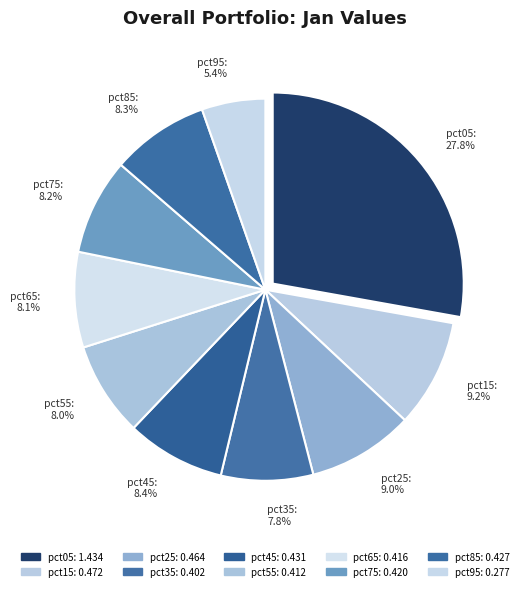

How many segments does this pie chart have?

10